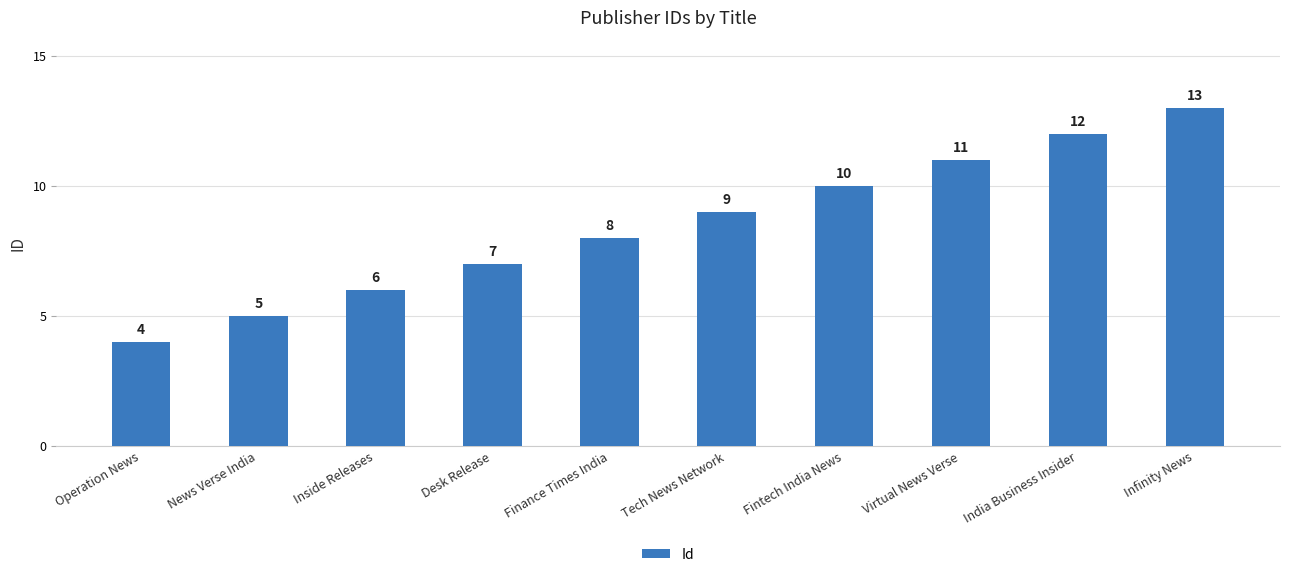

List the labels in order of value, largest first.

Infinity News, India Business Insider, Virtual News Verse, Fintech India News, Tech News Network, Finance Times India, Desk Release, Inside Releases, News Verse India, Operation News